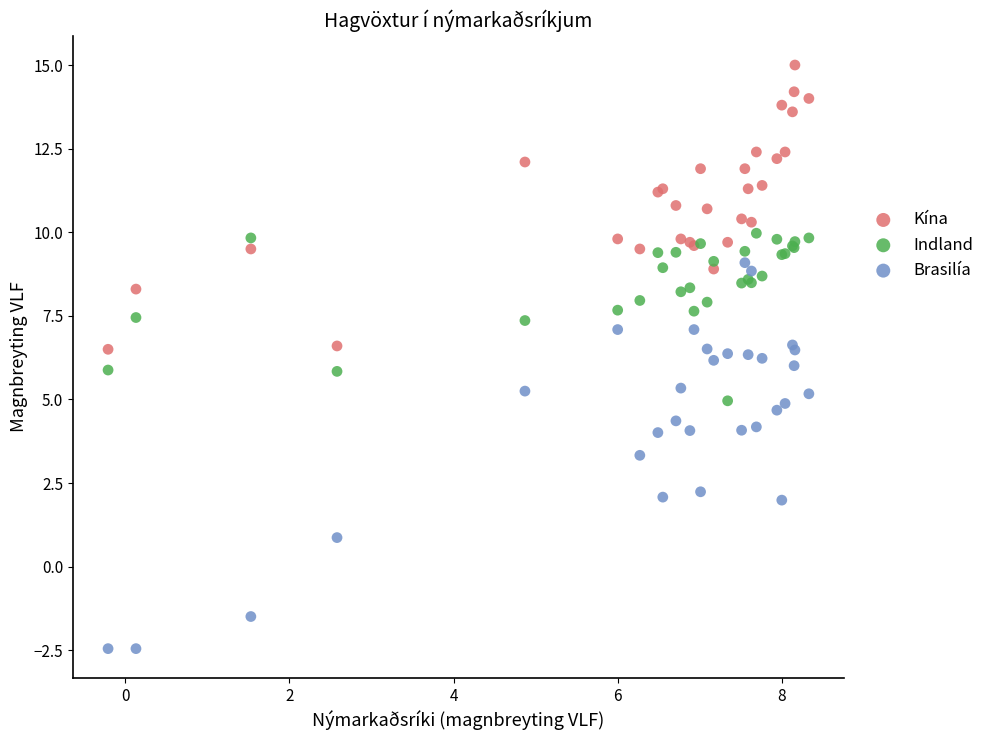

Which series contains the highest Y value?

Kína